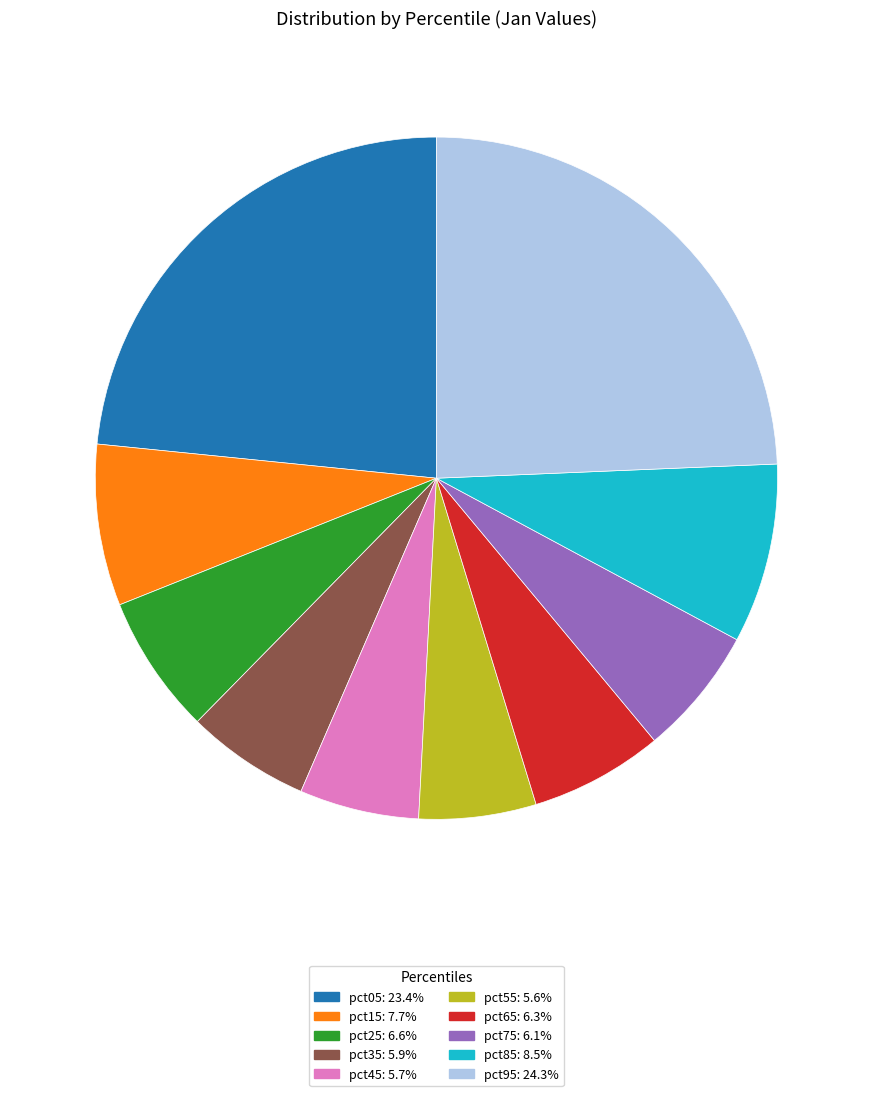

Does pct75 account for over 50% of the chart?

No